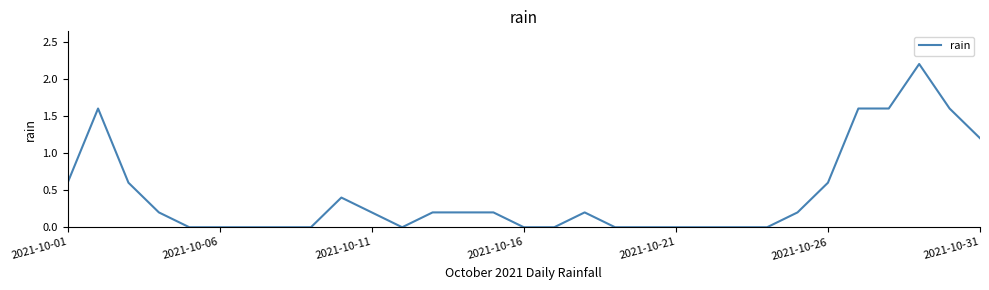

What is the greatest value displayed?

2.2